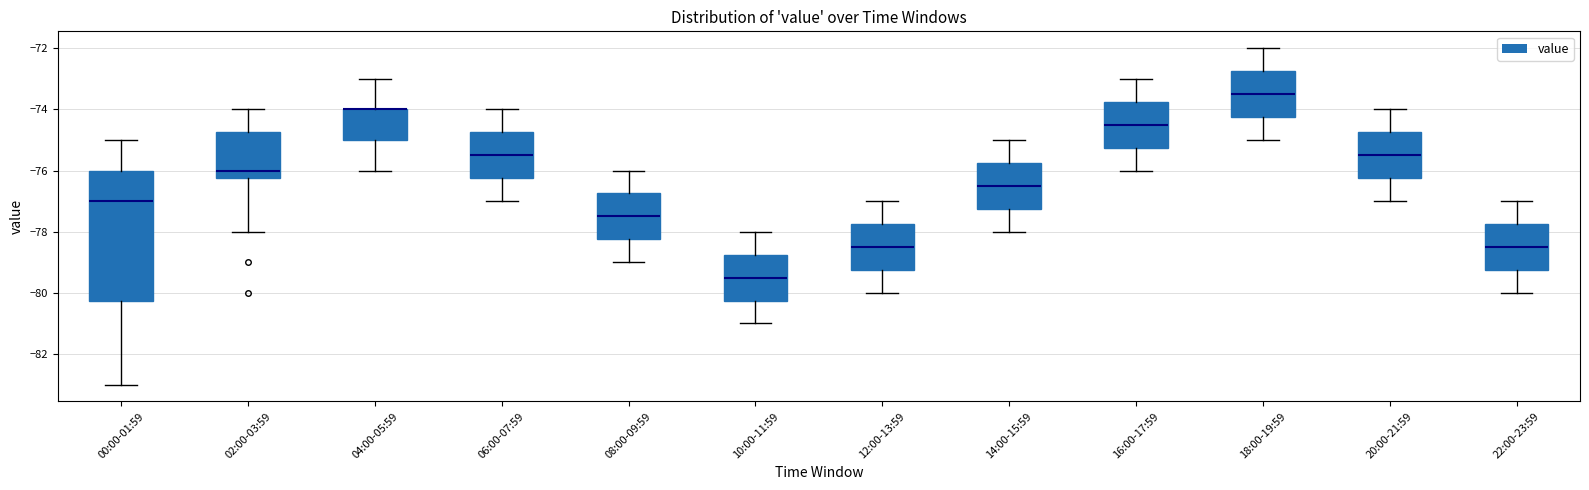

Reading left to right, transcribe this box plot: for each box, give where its median line is, the range the box spans, and where its two whiskers end, as read against the y-axis. The values are not printed on the chart, so give them approximately, as read against the axis.

00:00-01:59: median -77.0, box -80.2 to -76.0, whiskers -83.0 to -75.0
02:00-03:59: median -76.0, box -76.2 to -74.8, whiskers -78.0 to -74.0
04:00-05:59: median -74.0 (drawn on the box's upper edge), box -75.0 to -74.0, whiskers -76.0 to -73.0
06:00-07:59: median -75.4, box -76.2 to -74.8, whiskers -77.0 to -74.0
08:00-09:59: median -77.4, box -78.2 to -76.8, whiskers -79.0 to -76.0
10:00-11:59: median -79.4, box -80.2 to -78.8, whiskers -81.0 to -78.0
12:00-13:59: median -78.4, box -79.2 to -77.8, whiskers -80.0 to -77.0
14:00-15:59: median -76.4, box -77.2 to -75.8, whiskers -78.0 to -75.0
16:00-17:59: median -74.4, box -75.2 to -73.8, whiskers -76.0 to -73.0
18:00-19:59: median -73.4, box -74.2 to -72.8, whiskers -75.0 to -72.0
20:00-21:59: median -75.4, box -76.2 to -74.8, whiskers -77.0 to -74.0
22:00-23:59: median -78.4, box -79.2 to -77.8, whiskers -80.0 to -77.0